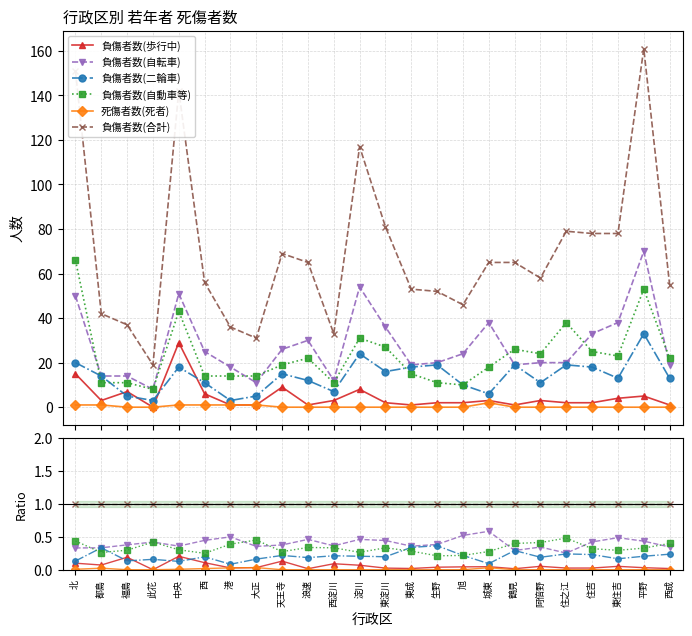

Reading left to right, what are all the values shown in this chart?

負傷者数(歩行中): 0.1	0.1	0.2	0.0	0.2	0.1	0.0	0.0	0.1	0.0	0.1	0.1	0.0	0.0	0.0	0.0	0.0	0.0	0.1	0.0	0.0	0.1	0.0	0.0
負傷者数(自転車): 0.3	0.3	0.4	0.4	0.4	0.4	0.5	0.4	0.4	0.5	0.4	0.5	0.4	0.4	0.4	0.5	0.6	0.3	0.3	0.3	0.4	0.5	0.4	0.3
負傷者数(二輪車): 0.1	0.3	0.1	0.2	0.1	0.2	0.1	0.2	0.2	0.2	0.2	0.2	0.2	0.3	0.4	0.2	0.1	0.3	0.2	0.2	0.2	0.2	0.2	0.2
負傷者数(自動車等): 0.4	0.3	0.3	0.4	0.3	0.2	0.4	0.5	0.3	0.3	0.3	0.3	0.3	0.3	0.2	0.2	0.3	0.4	0.4	0.5	0.3	0.3	0.3	0.4
死傷者数(死者): 0.0	0.0	0.0	0.0	0.0	0.0	0.0	0.0	0.0	0.0	0.0	0.0	0.0	0.0	0.0	0.0	0.0	0.0	0.0	0.0	0.0	0.0	0.0	0.0
負傷者数(合計): 1.0	1.0	1.0	1.0	1.0	1.0	1.0	1.0	1.0	1.0	1.0	1.0	1.0	1.0	1.0	1.0	1.0	1.0	1.0	1.0	1.0	1.0	1.0	1.0